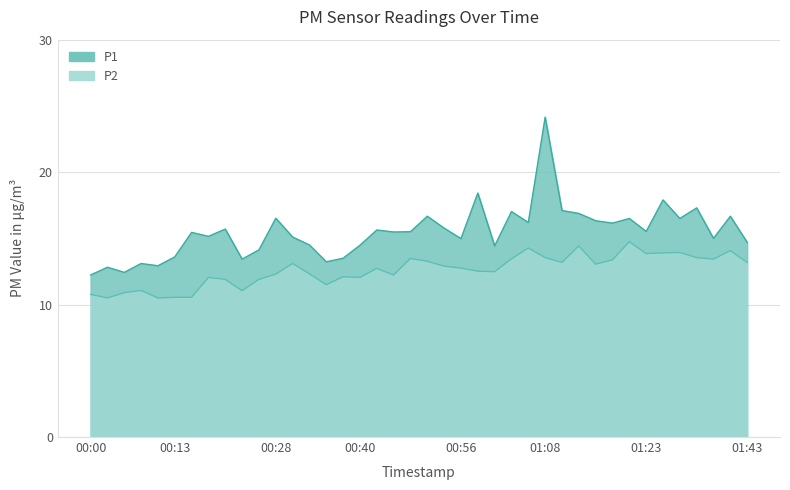

At which category is the sum across all series the highest?

01:08